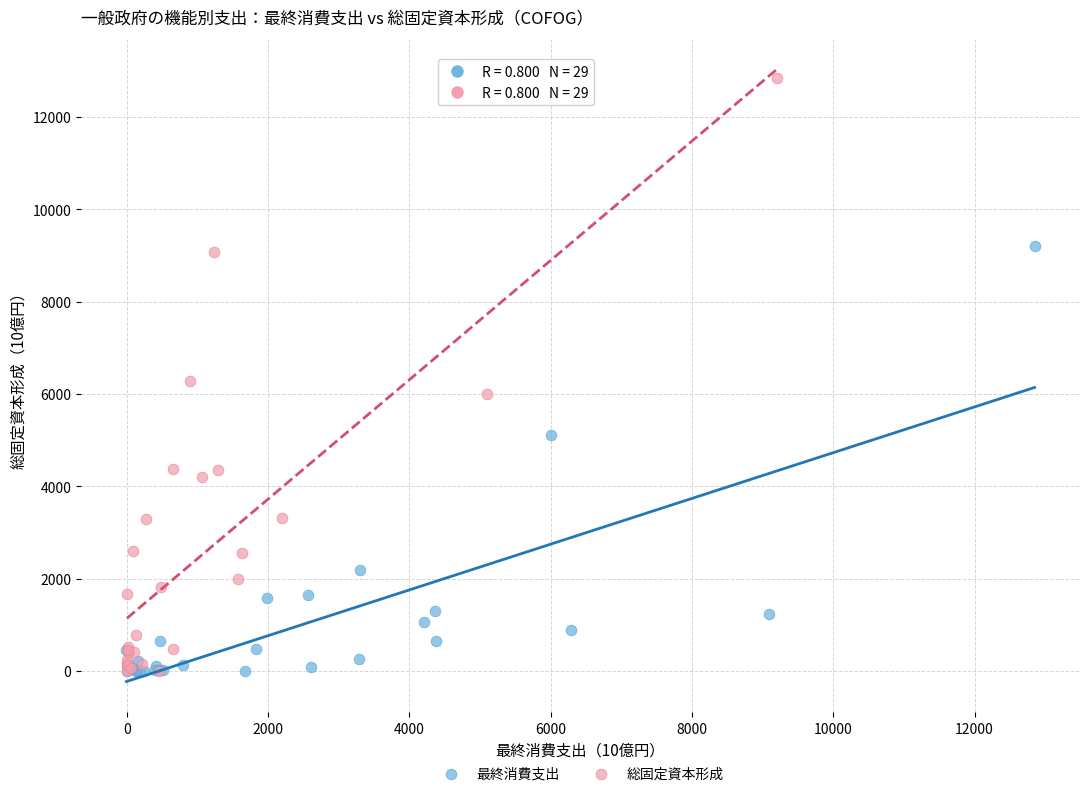

Which series has the widest spread of Y values?

総固定資本形成